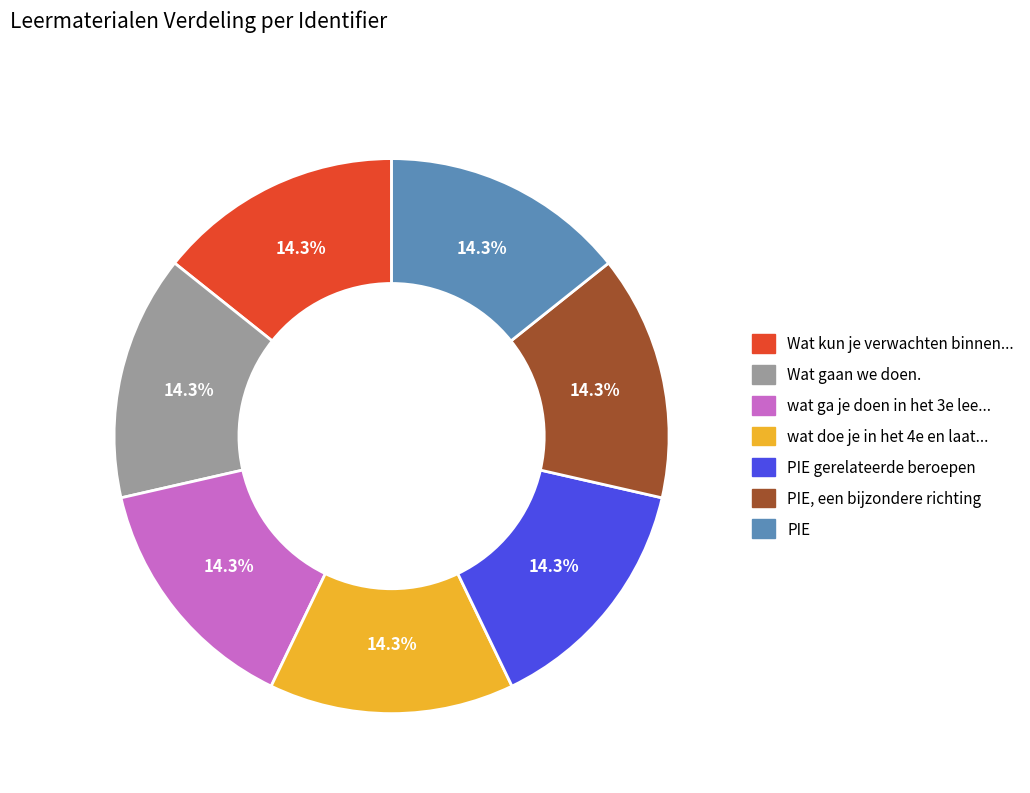

Is there a majority slice in this chart?

No